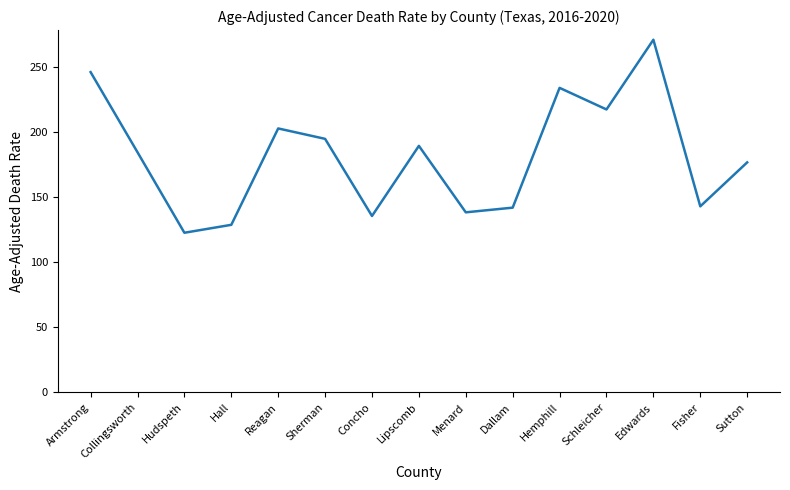

Approximately how many times larger is the value at Dallam compared to Sherman?

0.7